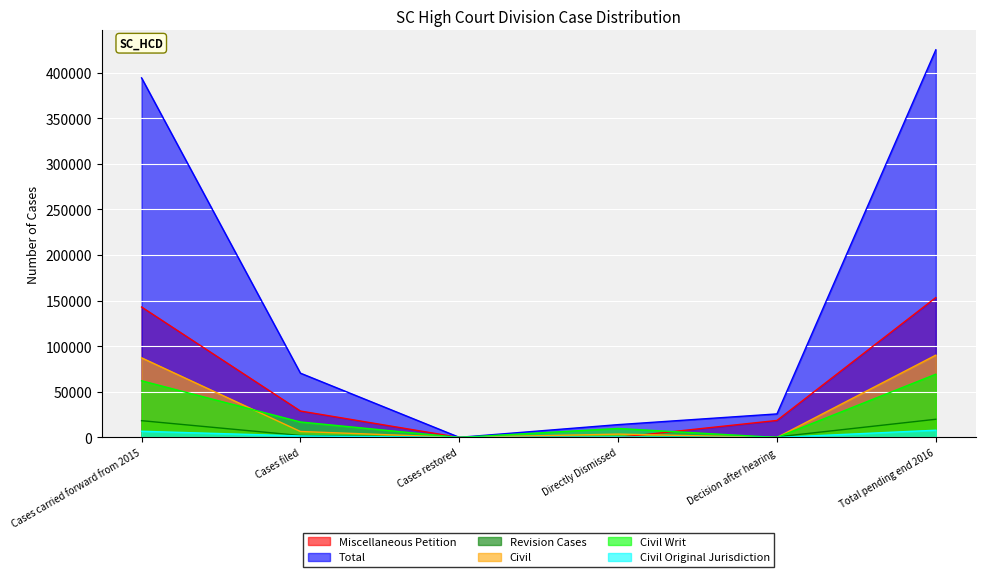

The Miscellaneous Petition series shows 143050 at Cases carried forward from 2015. True or false?

True